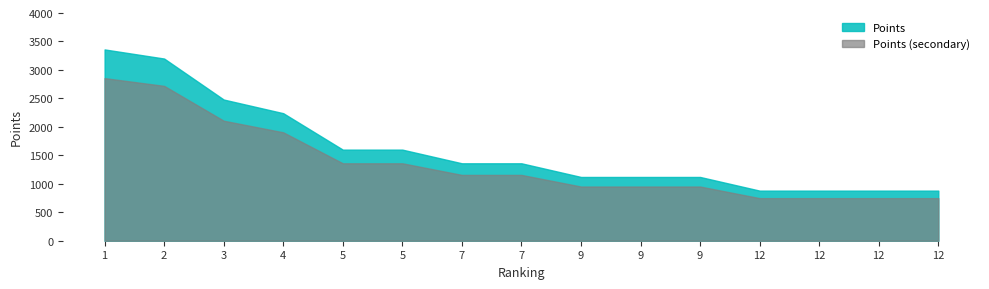

What are all the series names shown in the legend?

Points, Points (secondary)